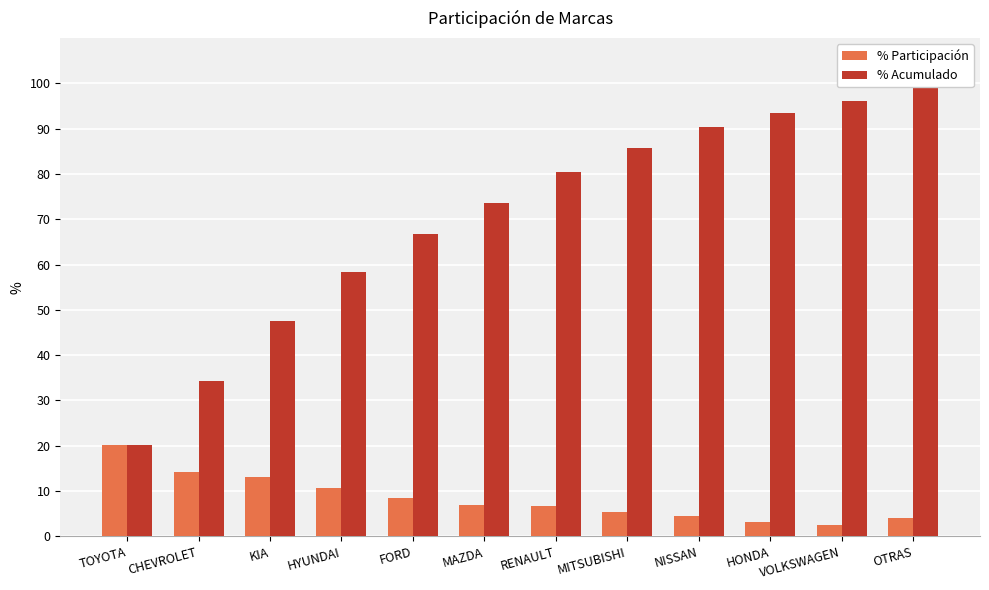

At how many categories does at least one series exceed 70?

7